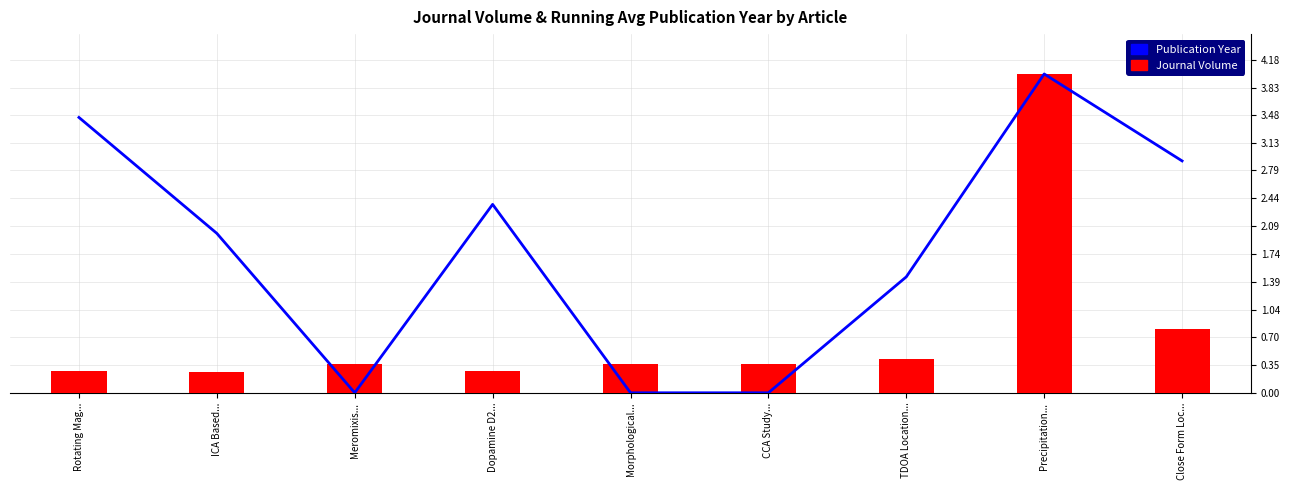

List the labels in order of Publication Year value, largest first.

Precipitation..., Rotating Mag..., Close Form Loc..., Dopamine D2..., ICA Based..., TDOA Location..., Meromixis..., Morphological..., CCA Study...